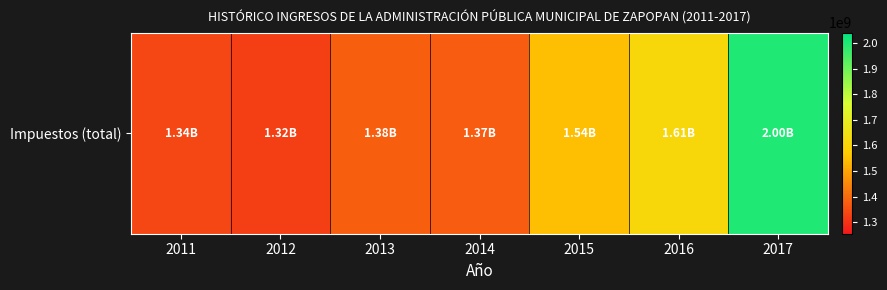

True or false: the data shows 2727348367.9 at 2016.

False